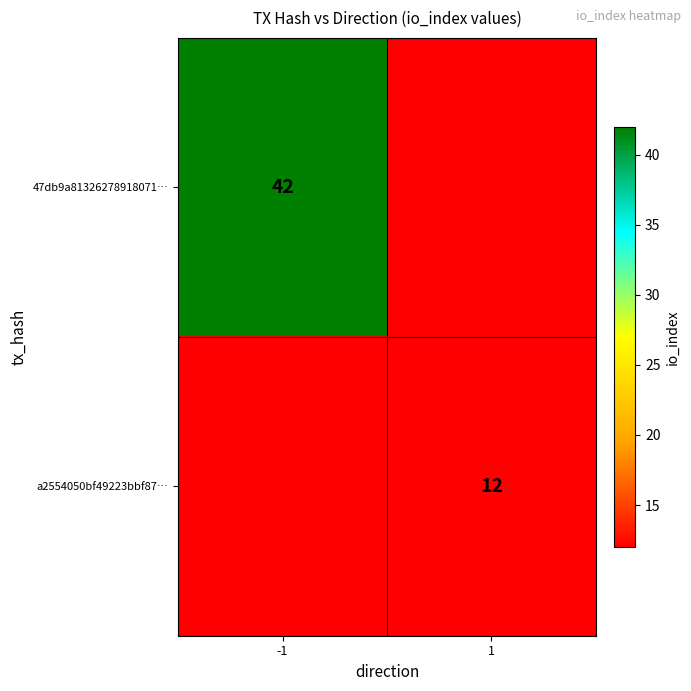

True or false: a2554050bf49223bbf87… has a value of 21 at 1.

False